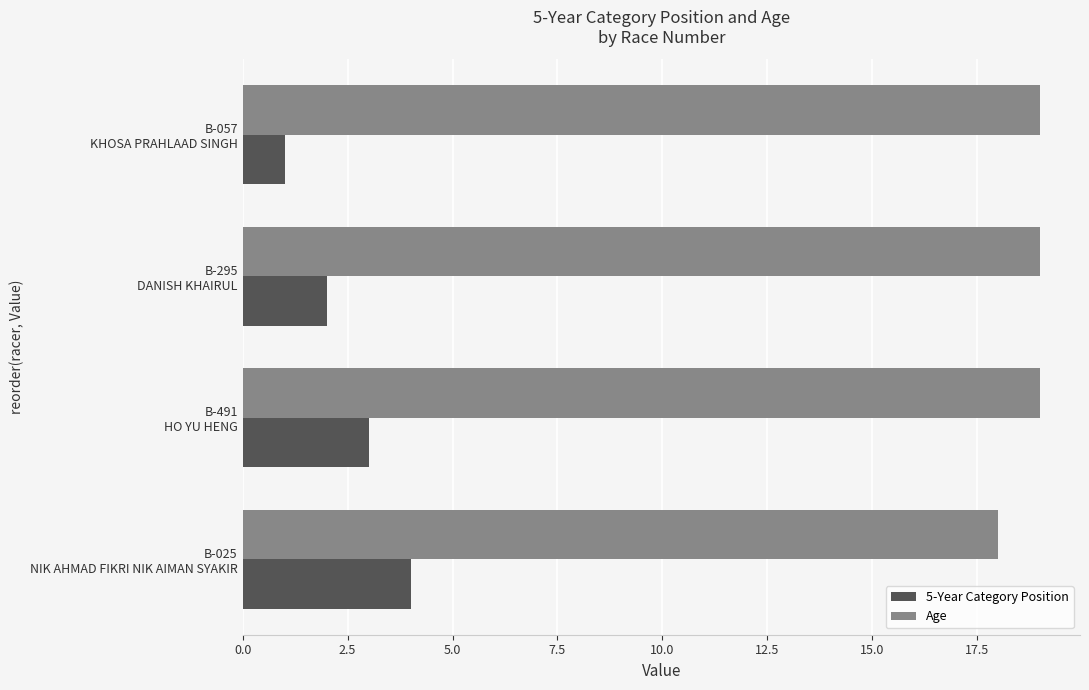

List the series in order of their peak value, lowest first.

5-Year Category Position, Age